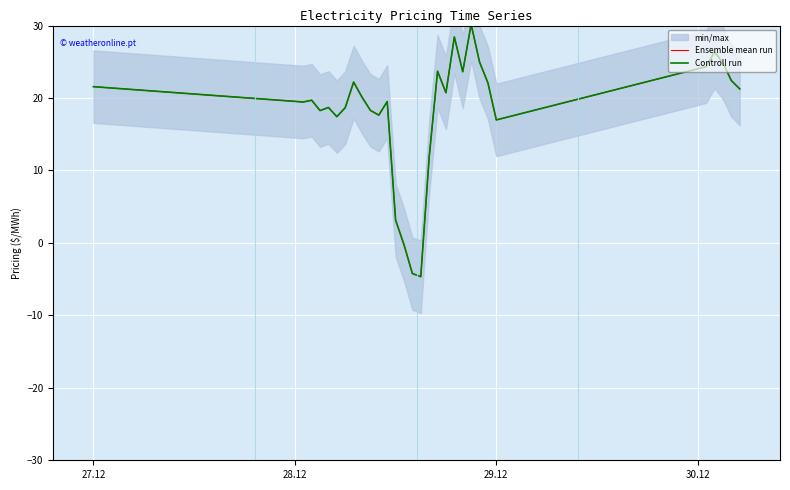

True or false: Controll run and Ensemble mean run cross at least once.

False